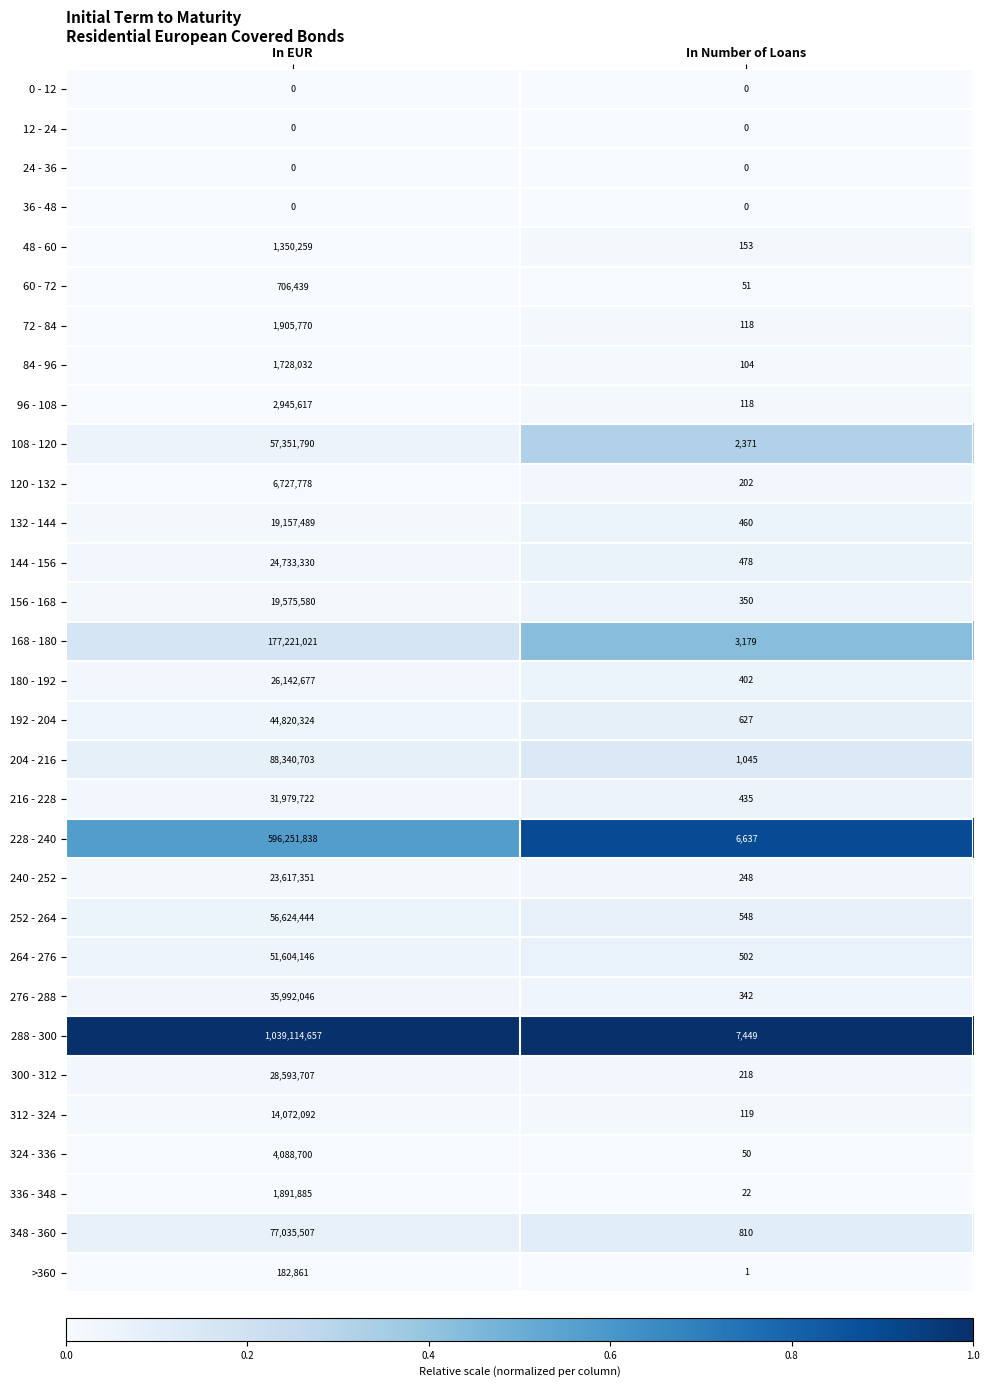

Which category has the highest value across all series?

In EUR